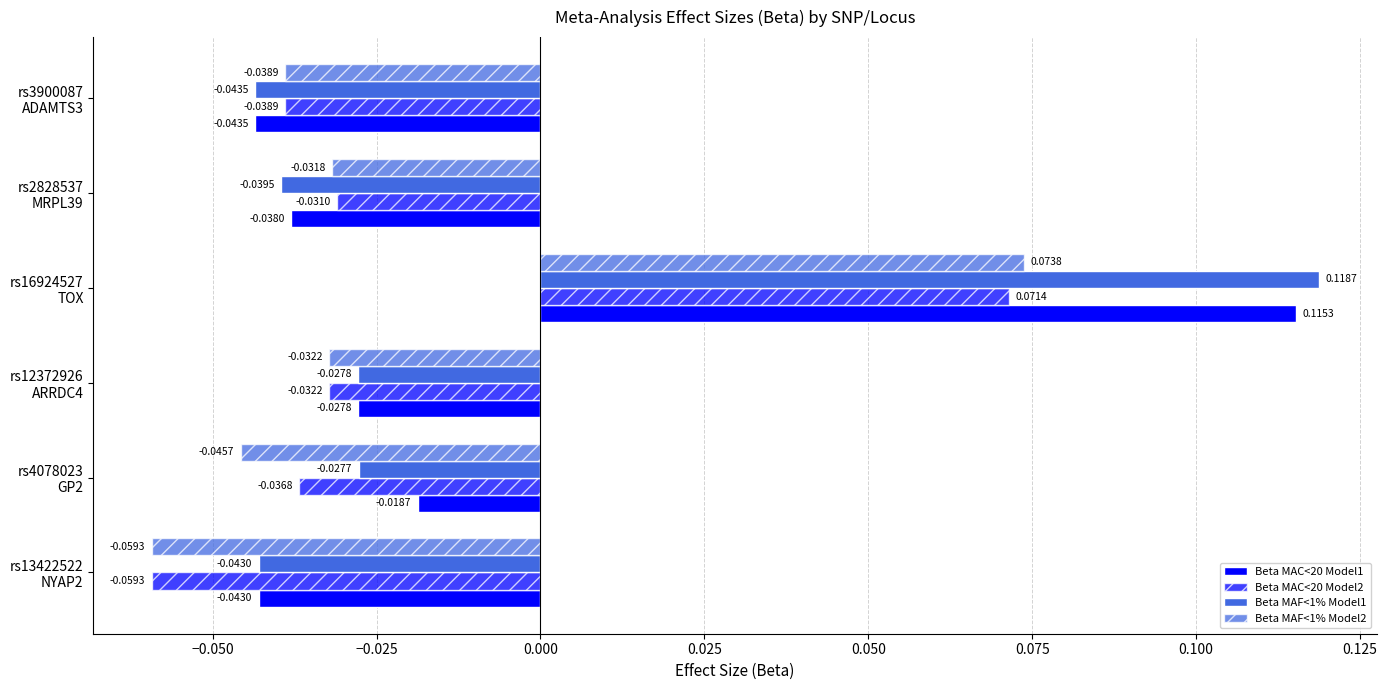

Reading right to left, extract all data points from this chart.

Beta MAC<20 Model1: -0.0	-0.0	0.1	-0.0	-0.0	-0.0
Beta MAC<20 Model2: -0.0	-0.0	0.1	-0.0	-0.0	-0.1
Beta MAF<1% Model1: -0.0	-0.0	0.1	-0.0	-0.0	-0.0
Beta MAF<1% Model2: -0.0	-0.0	0.1	-0.0	-0.0	-0.1